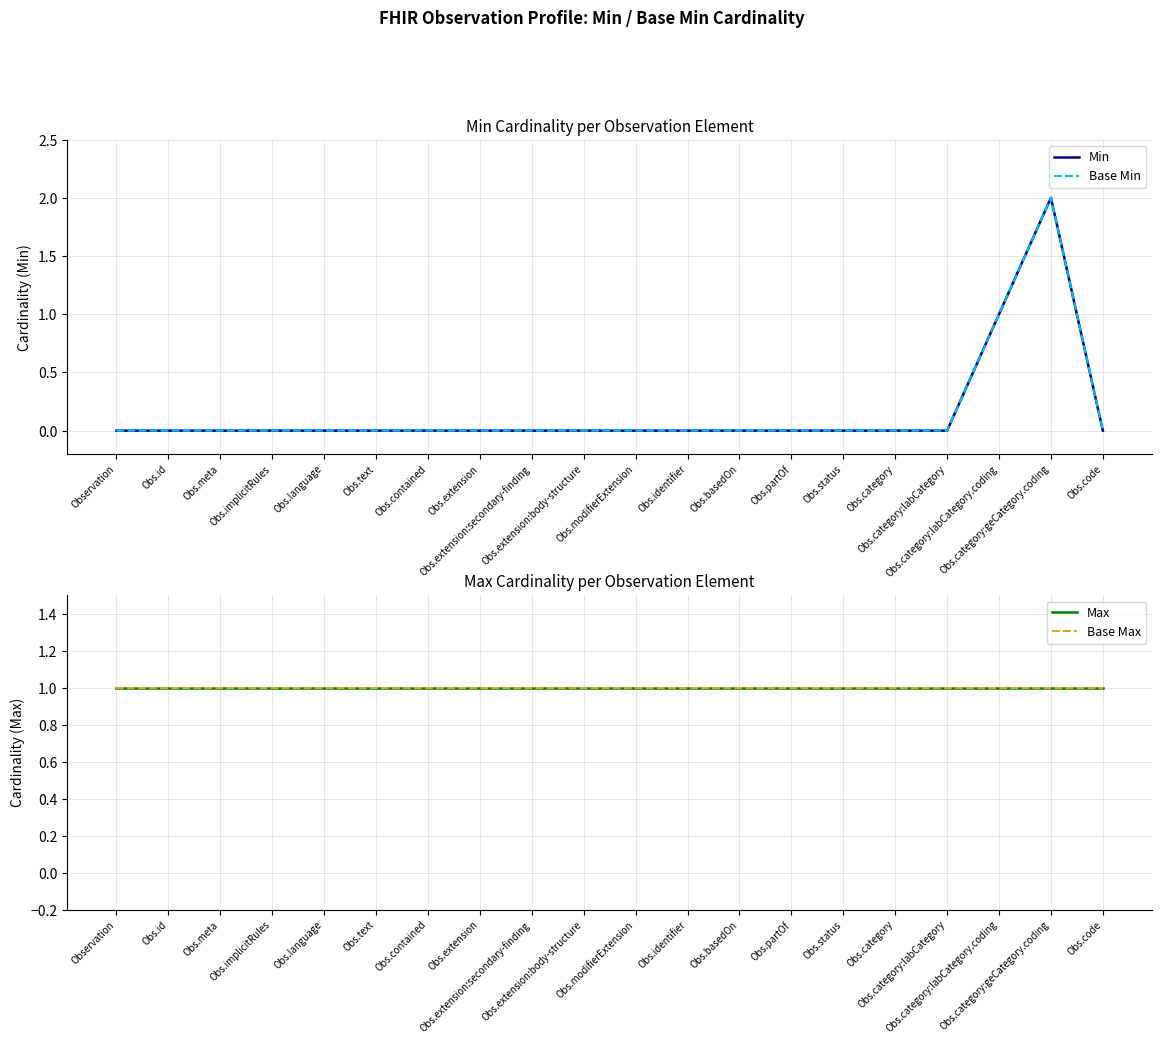

What is the total value across all series at Obs.category?

2